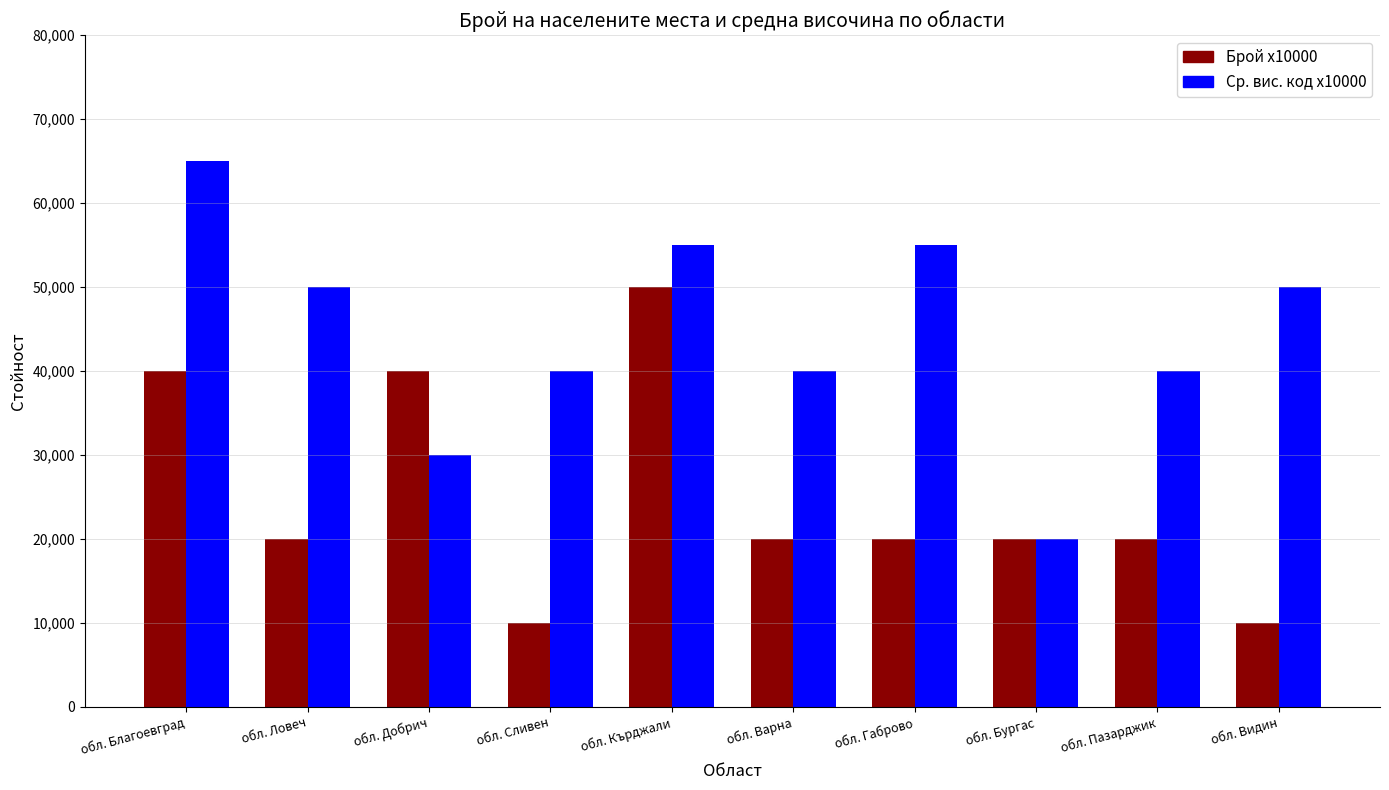

True or false: Брой x10000 has a value of 8964 at обл. Варна.

False